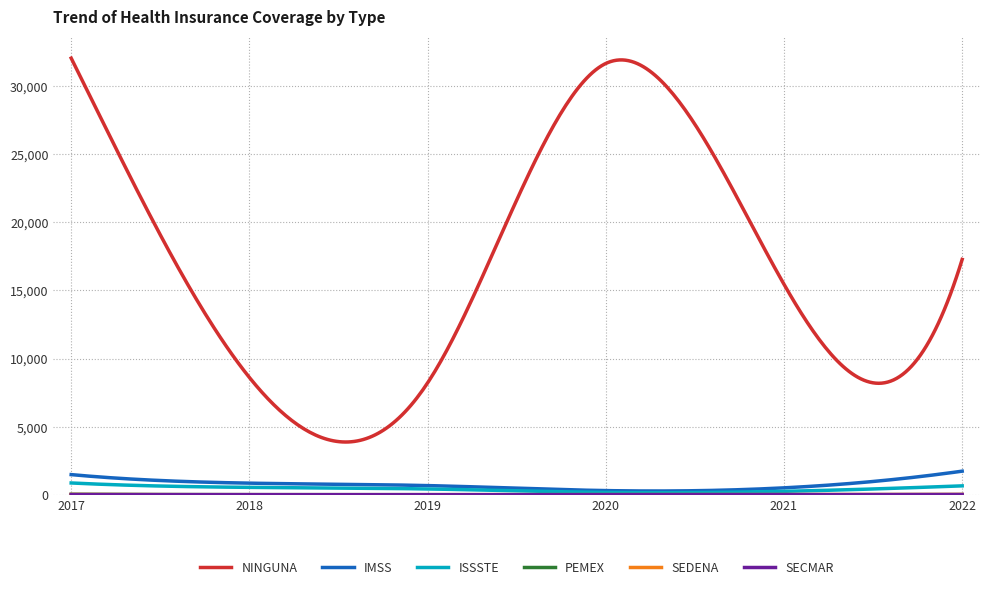

What is the maximum value for IMSS?

1731.0